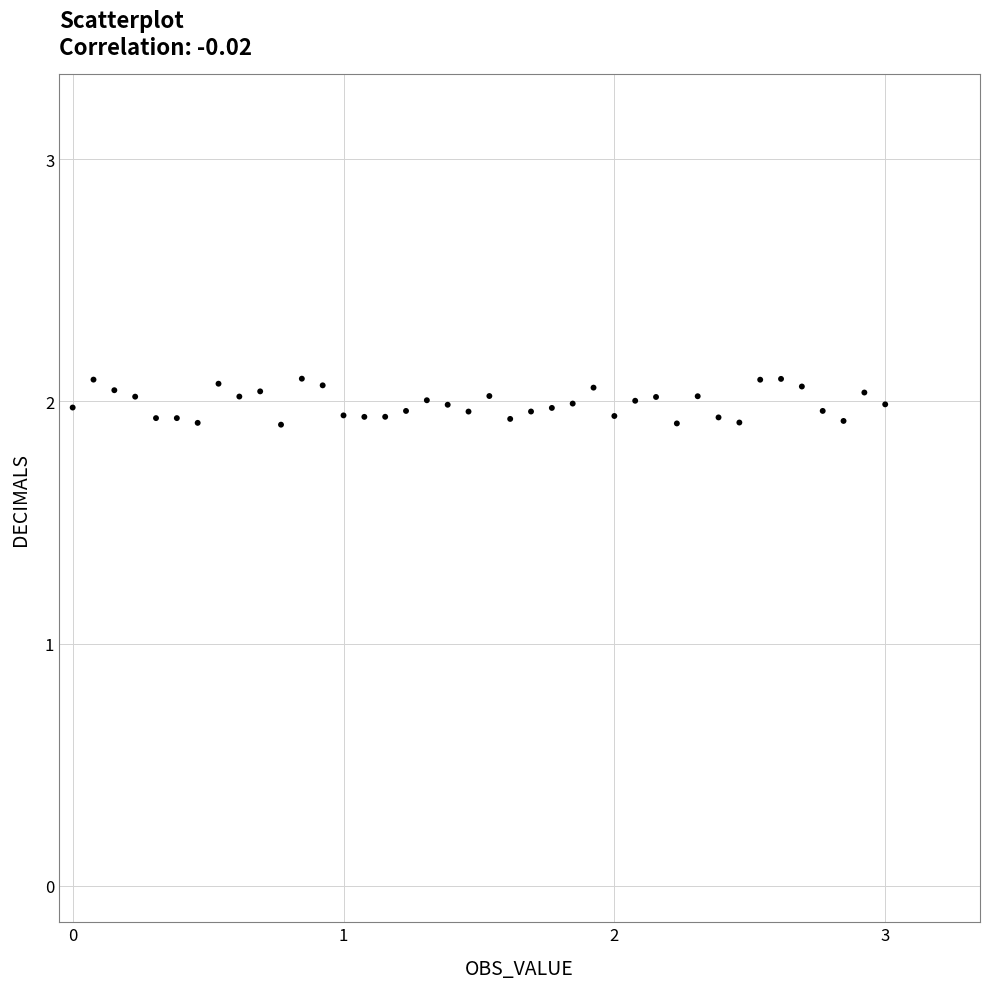

What is the range of X values (max minus min)?

3.0